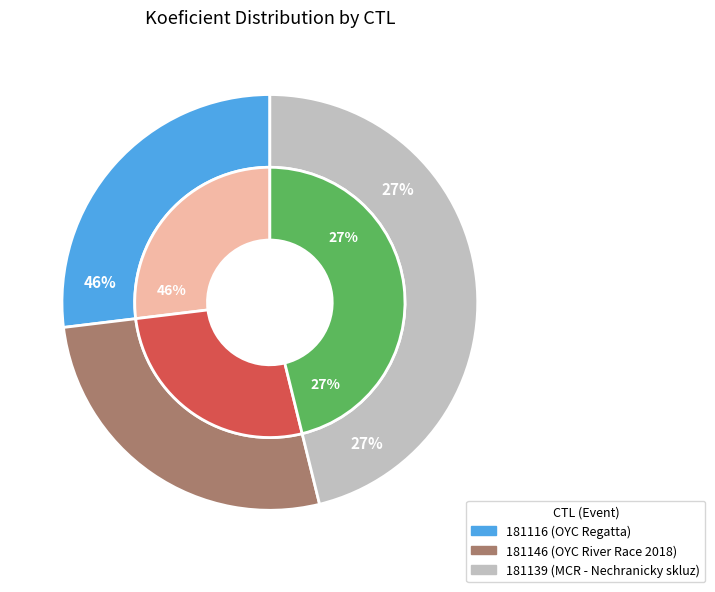

Is there any slice that represents more than half of the pie?

No